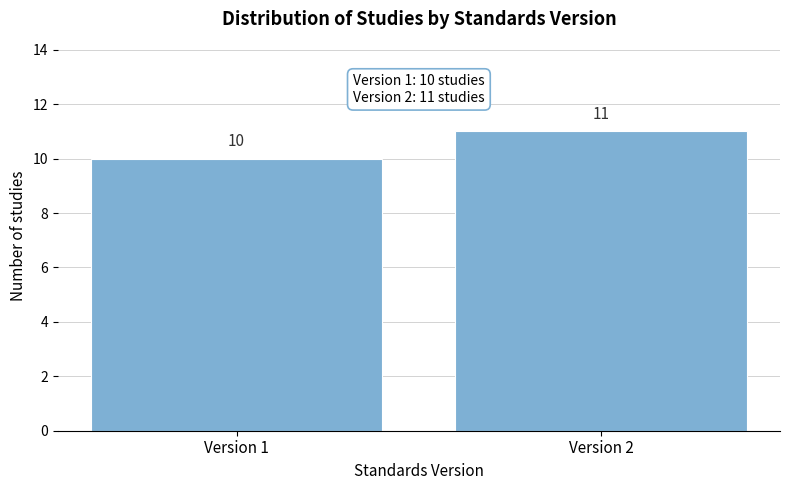

Reading right to left, list all the values displayed in this chart.

11	10